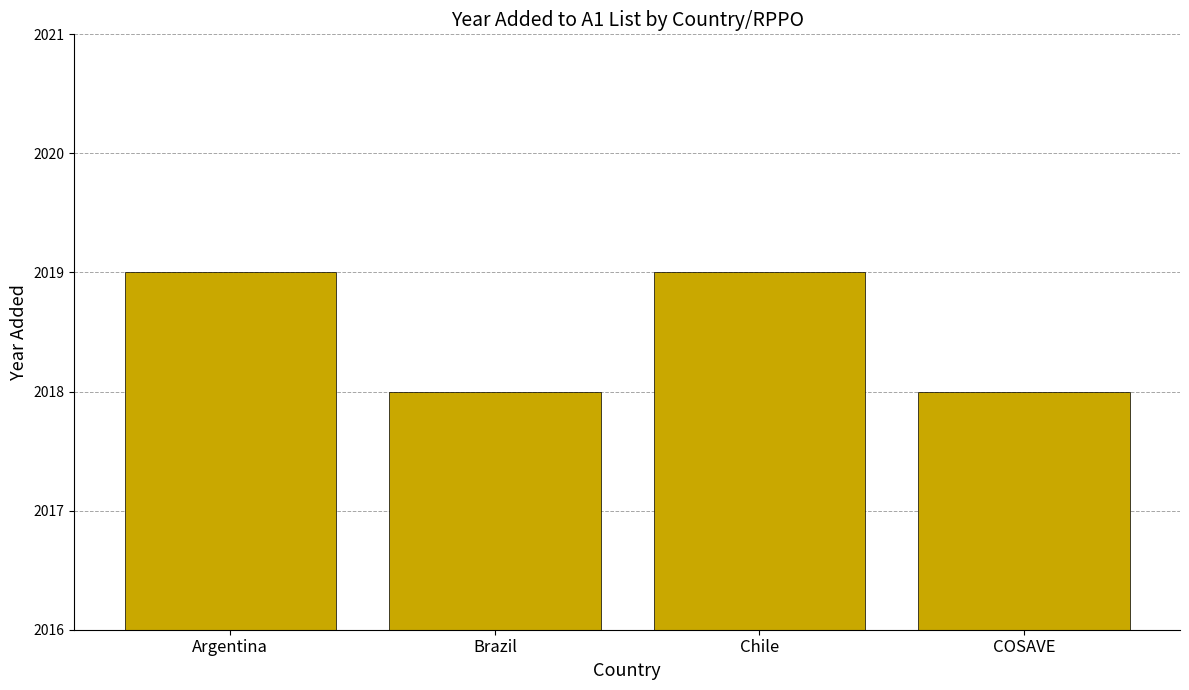

Does the chart contain any negative values?

No